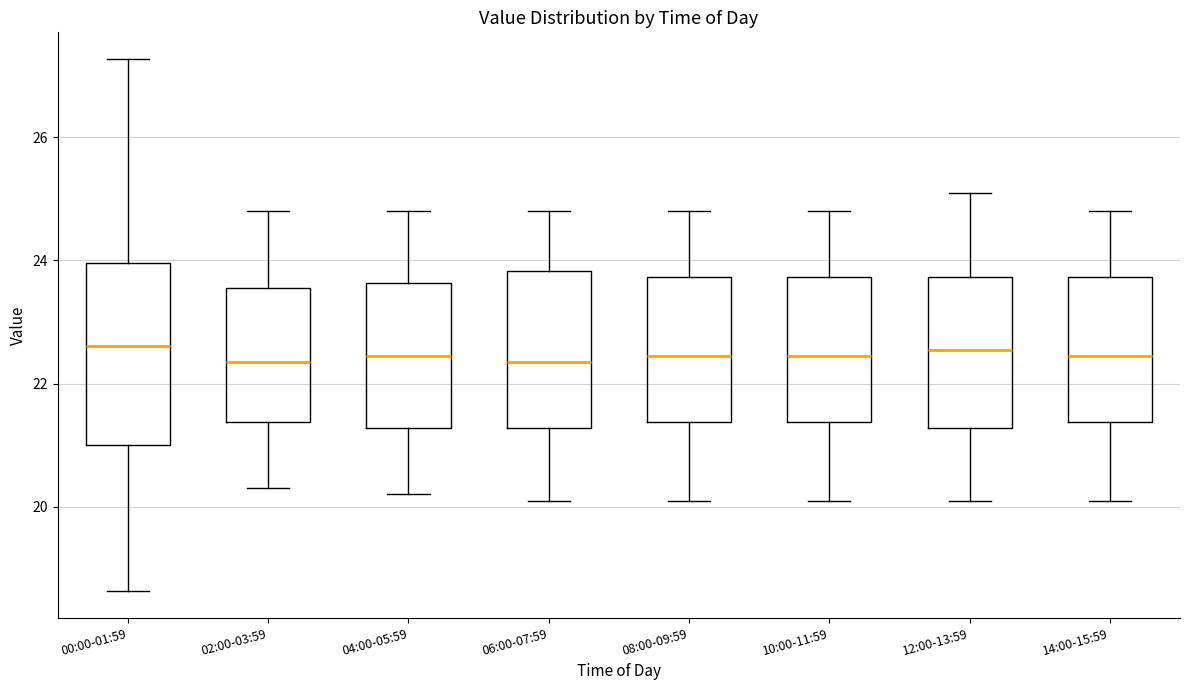

Where is the lower edge of the box for 02:00-03:59 on the y-axis? The values are not printed on the chart, so give them approximately, as read against the axis.

21.4